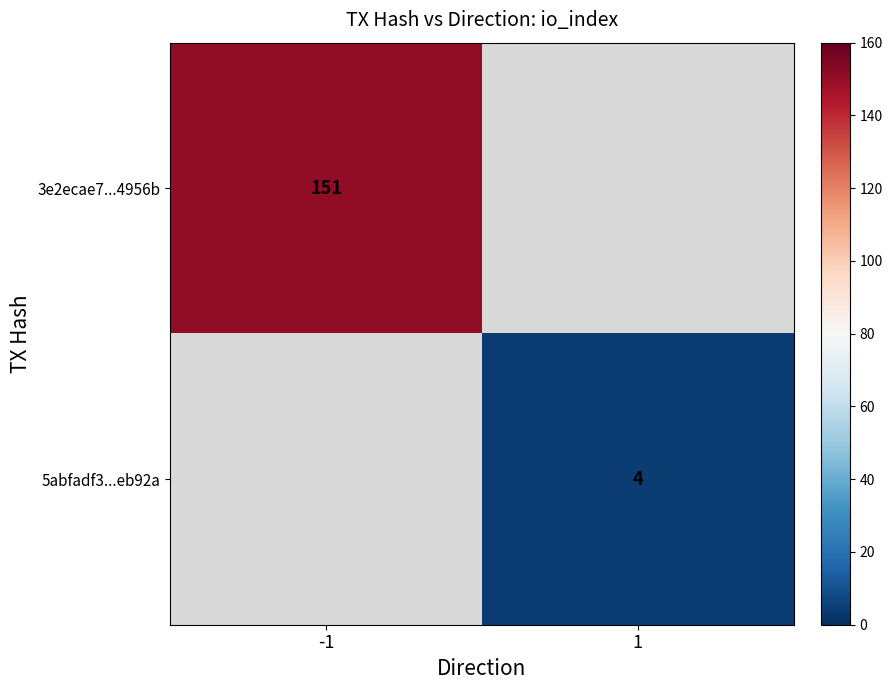

True or false: 3e2ecae7...4956b has a value of 68 at -1.

False